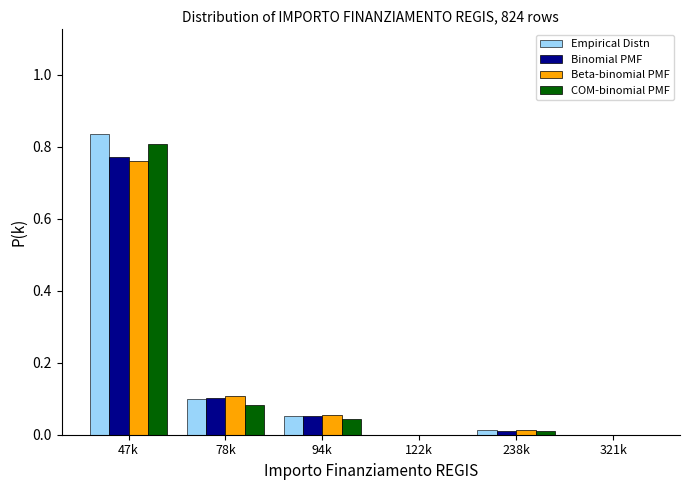

Between 47k and 321k, which series saw the biggest shift?

Empirical Distn